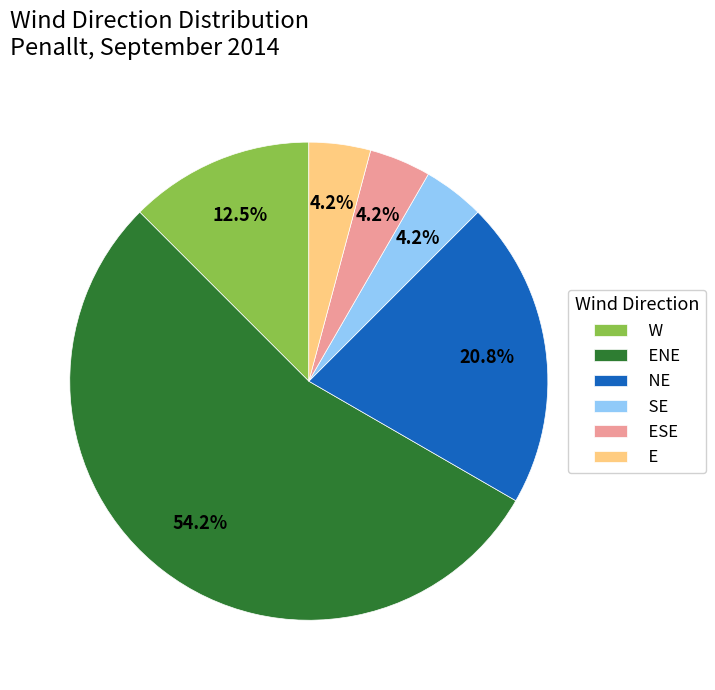

To the nearest percent, what percentage of the pie is SE?

4%